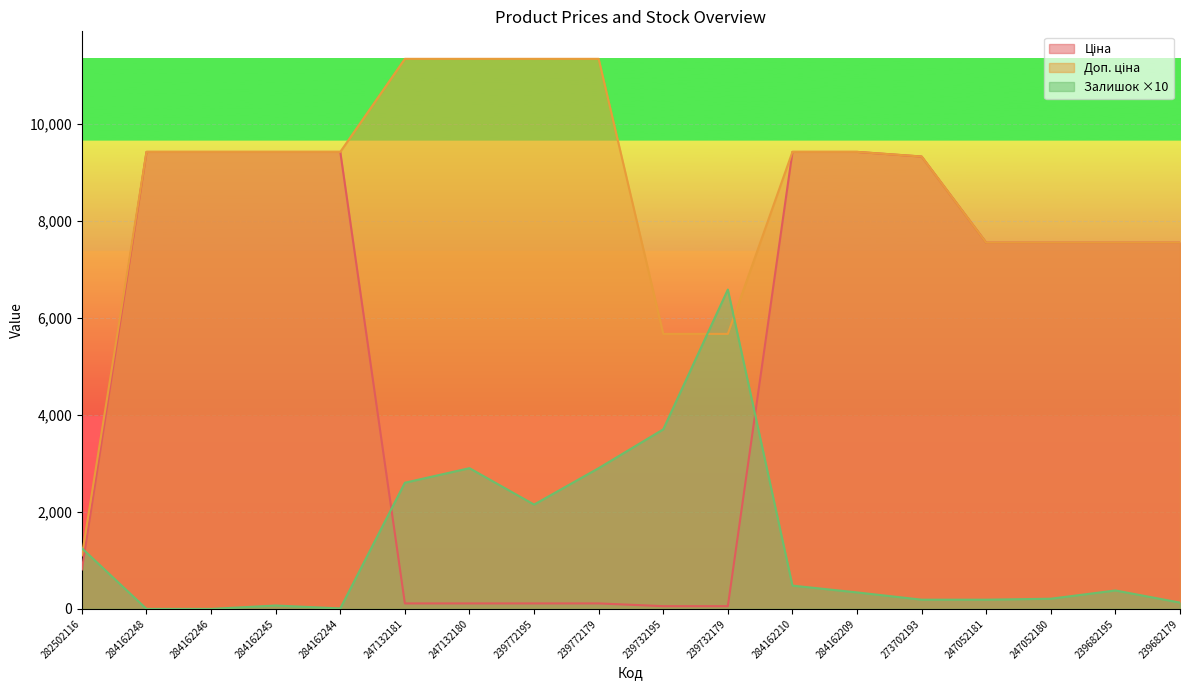

Which series has the largest range (max minus min)?

Доп. ціна